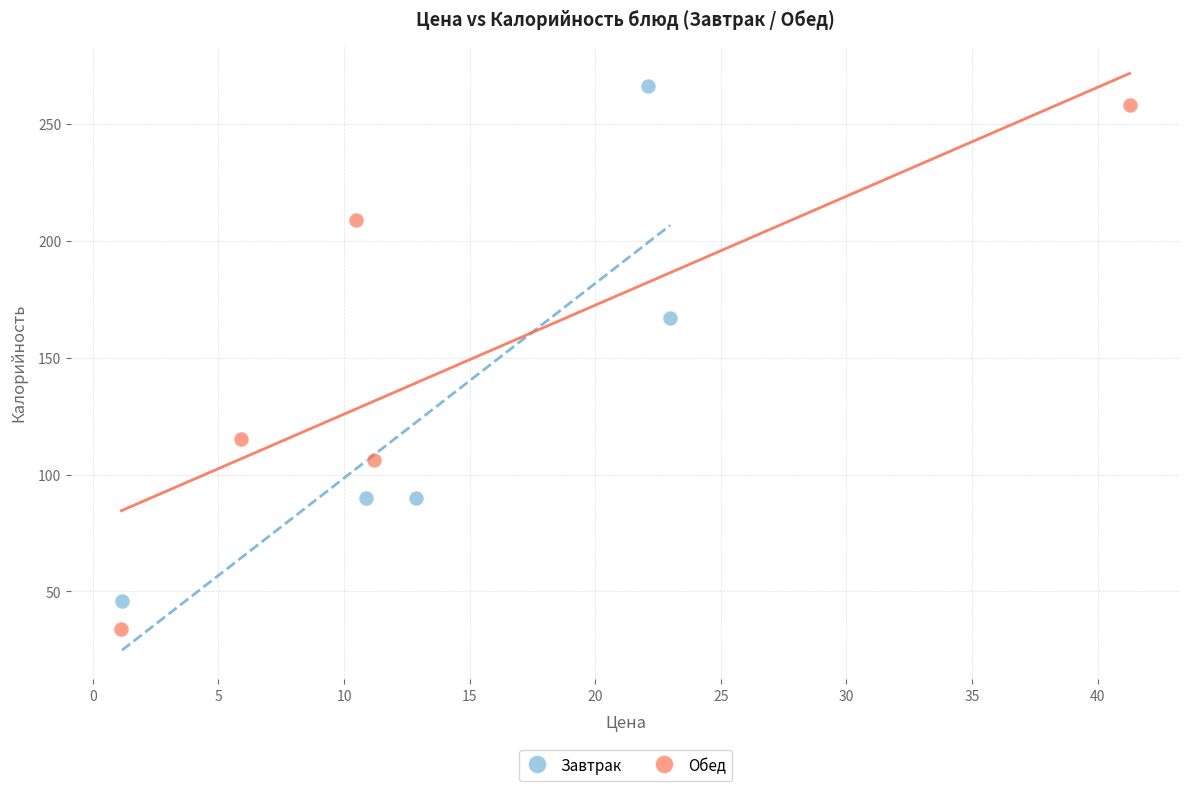

Which series contains the lowest Y value?

Обед